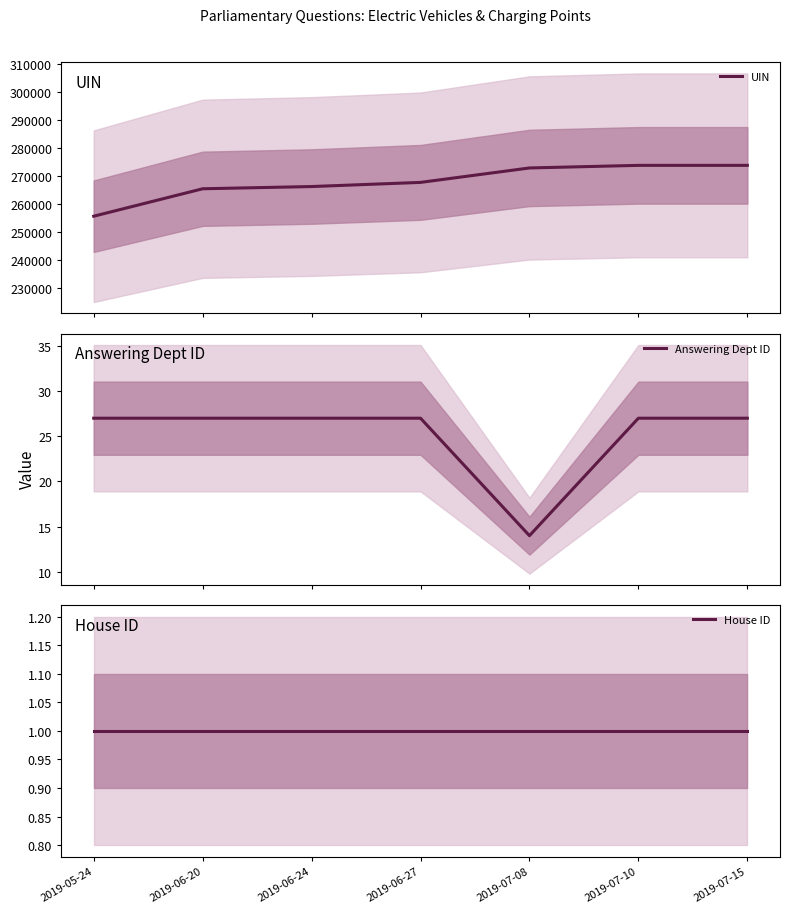

True or false: Answering Dept ID and House ID cross at least once.

False